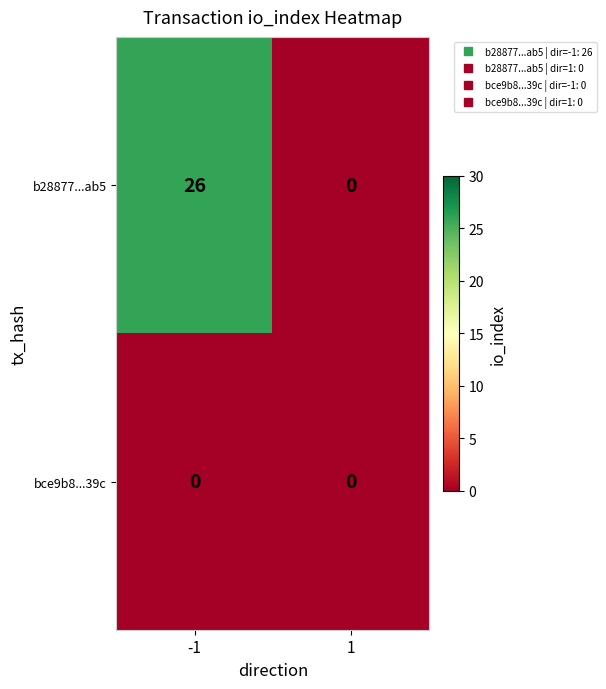

Reading left to right, transcribe all the data shown in this chart.

b28877...ab5: -1=26	1=0
bce9b8...39c: -1=0	1=0